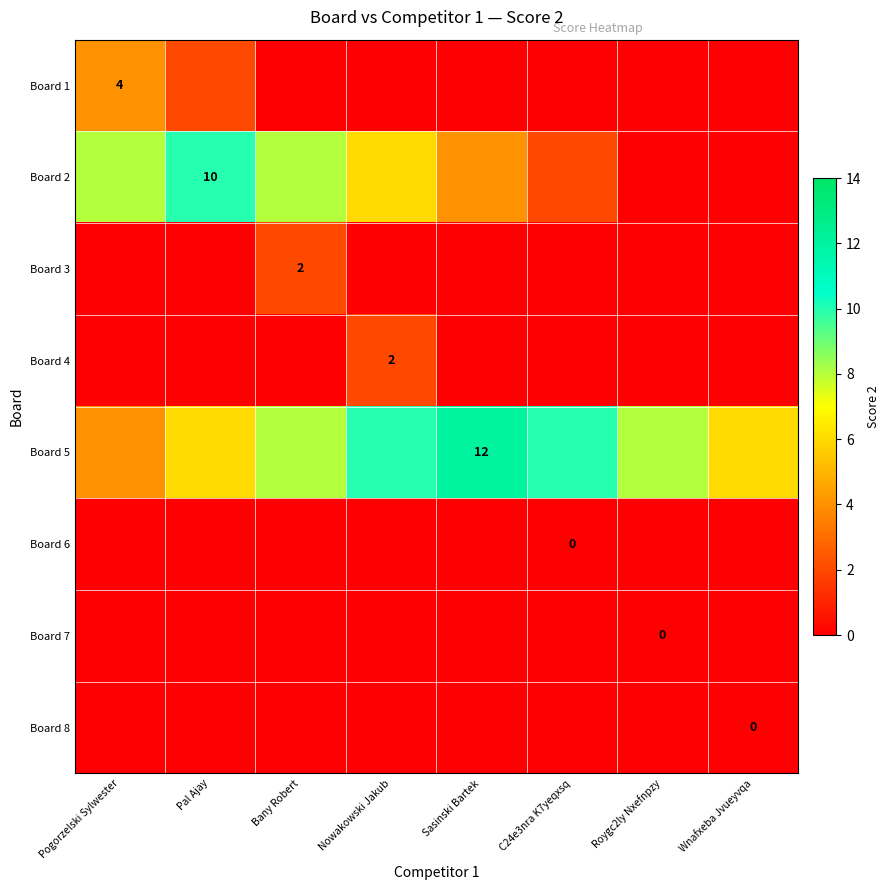

The value of Board 4 at Nowakowski Jakub is 2. True or false?

True